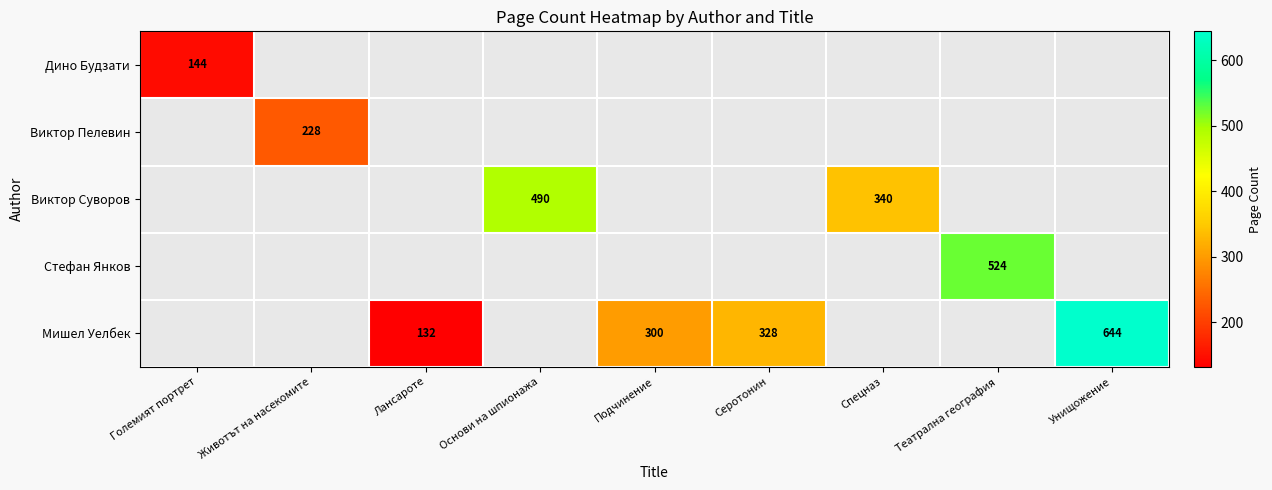

Is it true that Стефан Янков equals 524 at Театрална география?

True